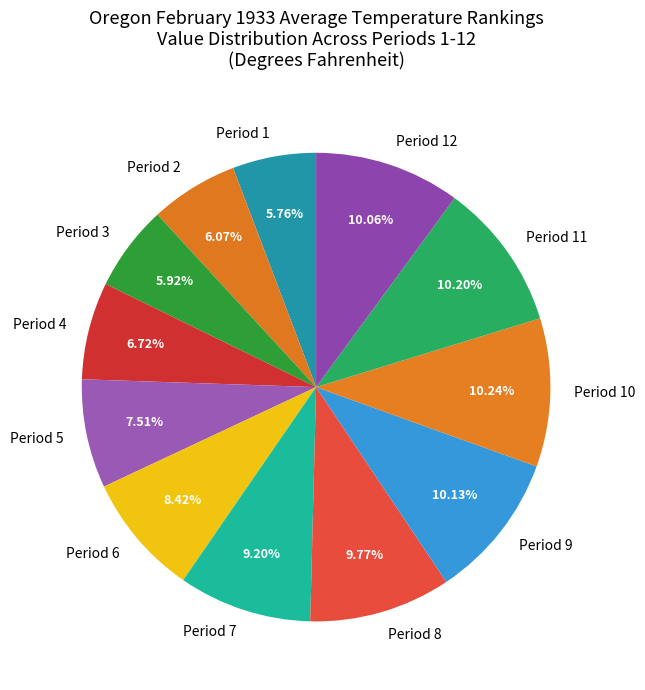

Approximately how many times larger is the value at Period 3 compared to Period 11?

0.6